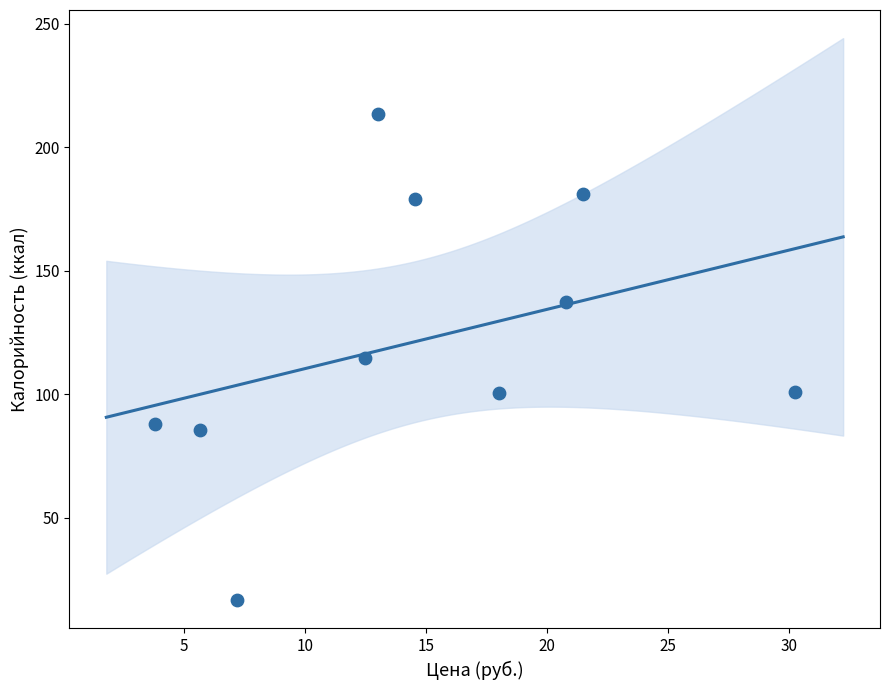

What is the average X value?

14.7